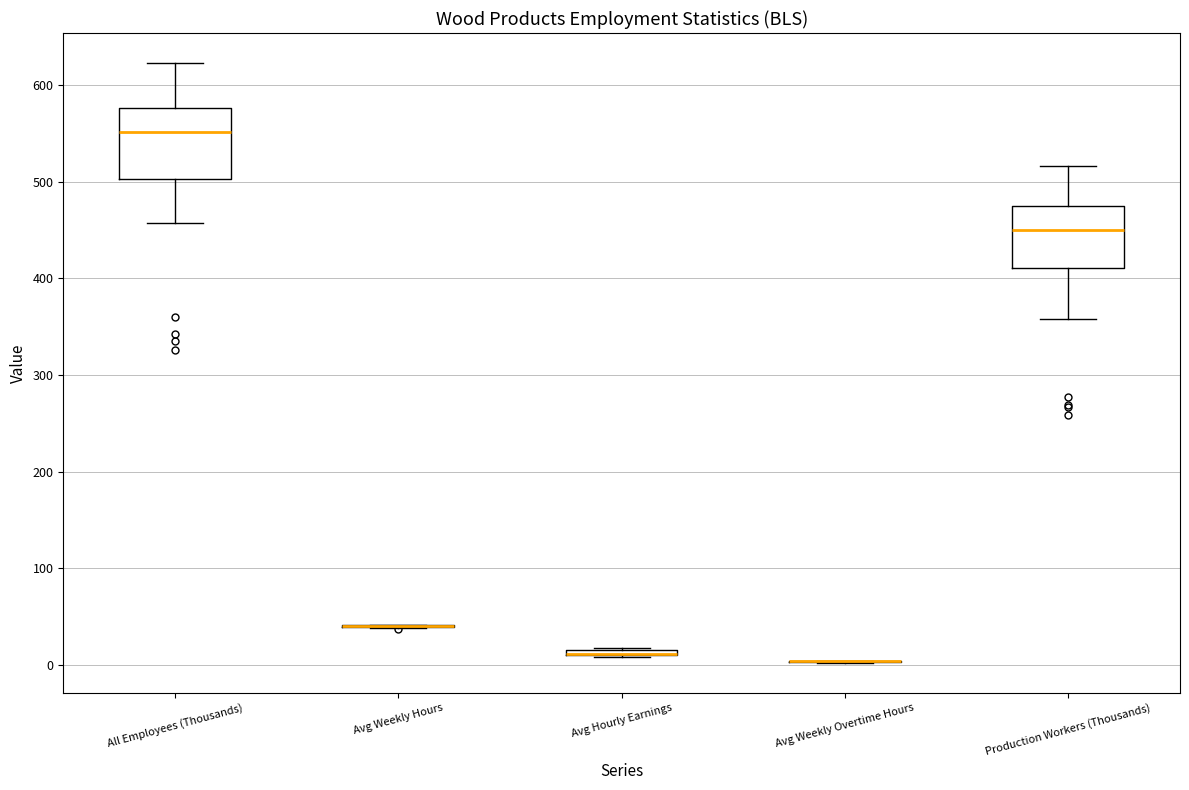

Where does the upper whisker of the box for Production Workers (Thousands) end on the y-axis? The values are not printed on the chart, so give them approximately, as read against the axis.

520